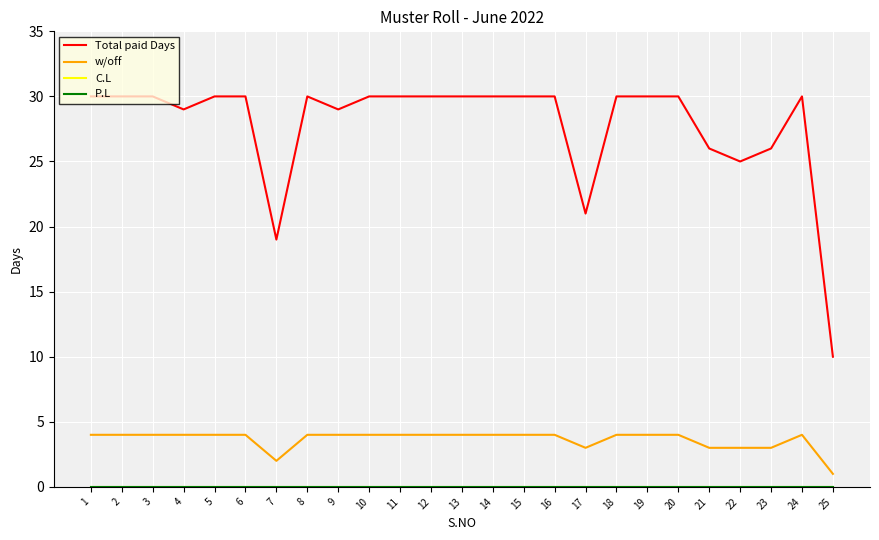

What is the value of the Total paid Days point at the 15th from the left?

30